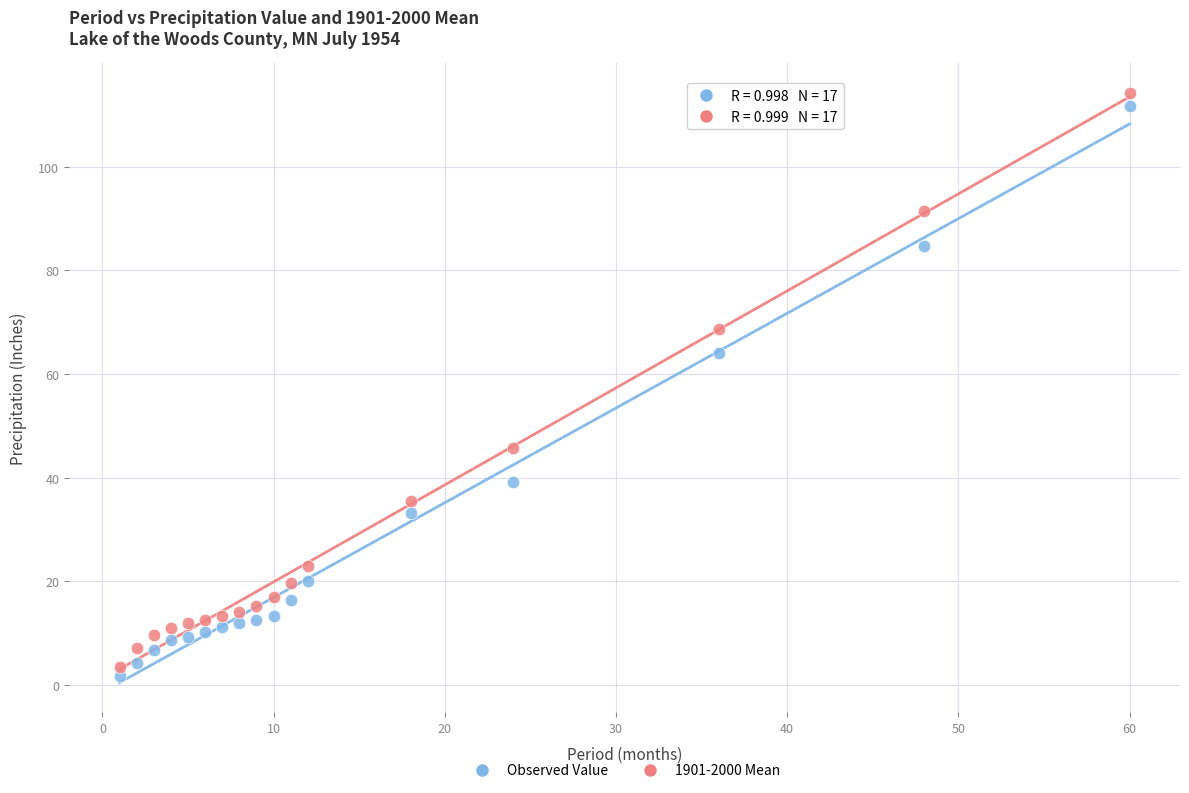

What are all the series names shown in the legend?

Observed Value, 1901-2000 Mean